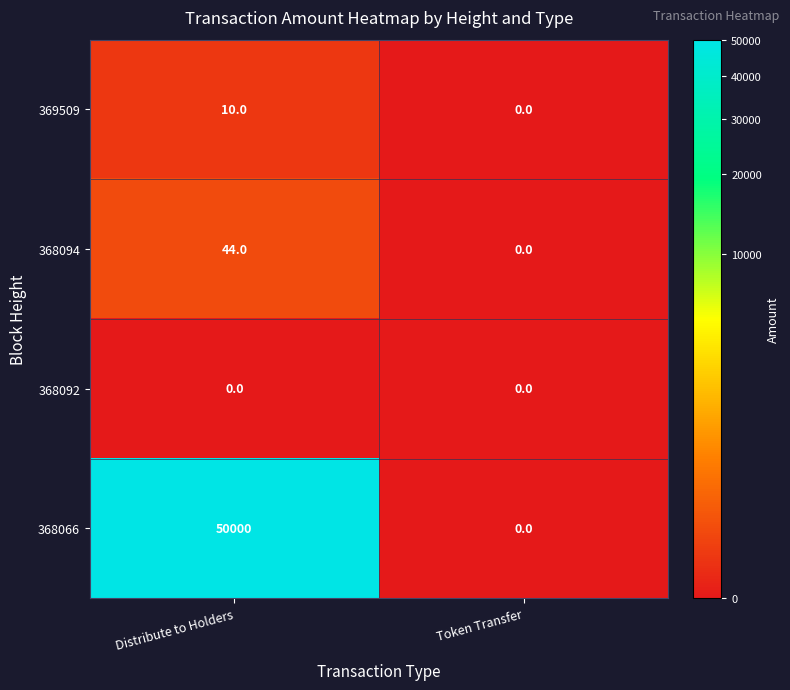

Reading left to right, what are all the values shown in this chart?

369509: 10	0
368094: 44	0
368092: 0	0
368066: 50000	0